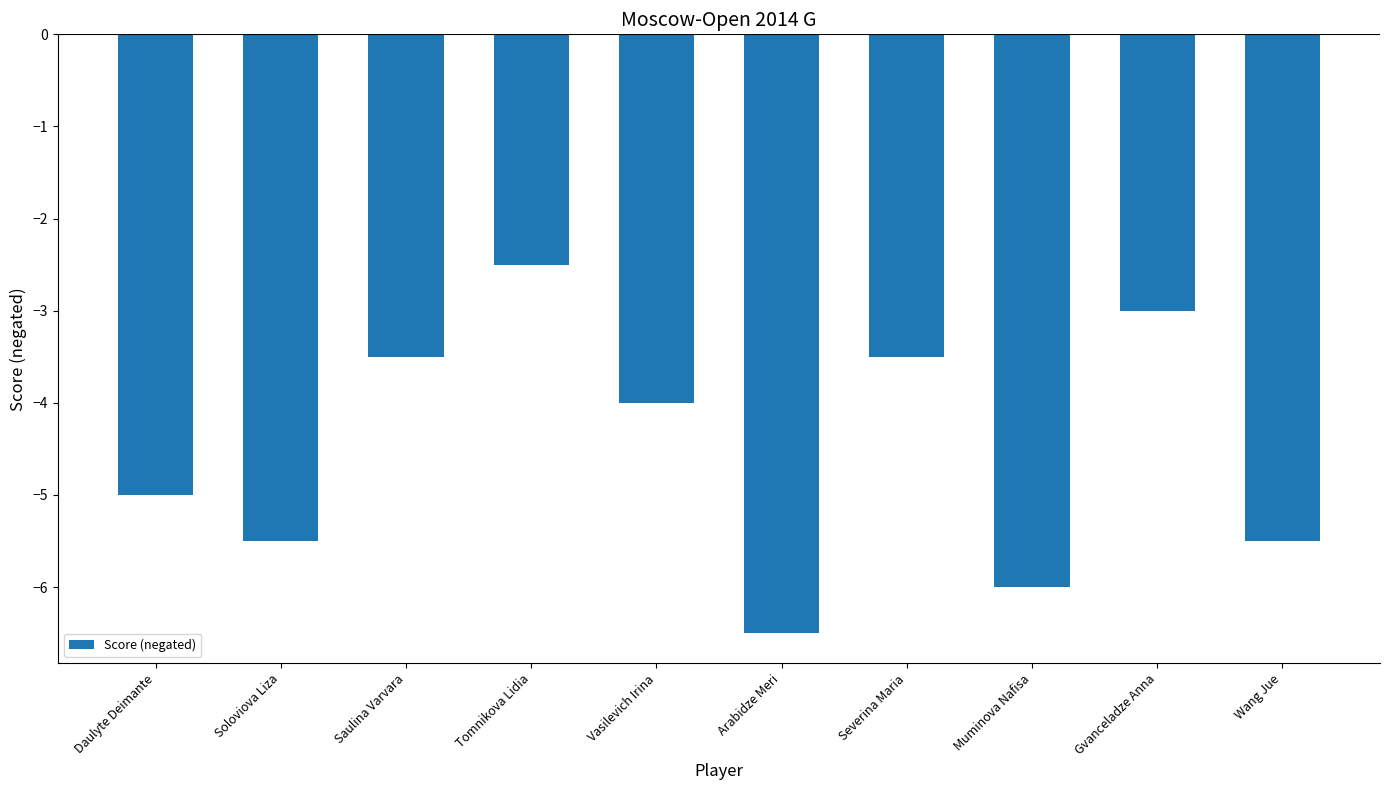

Are the bars horizontal?

No